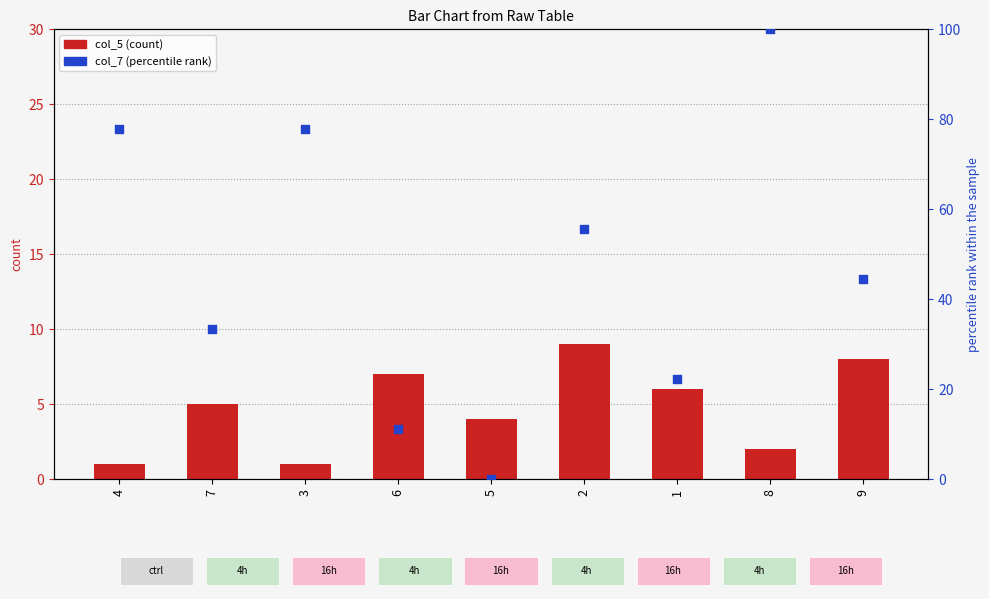

At which category is the sum across all series the highest?

8